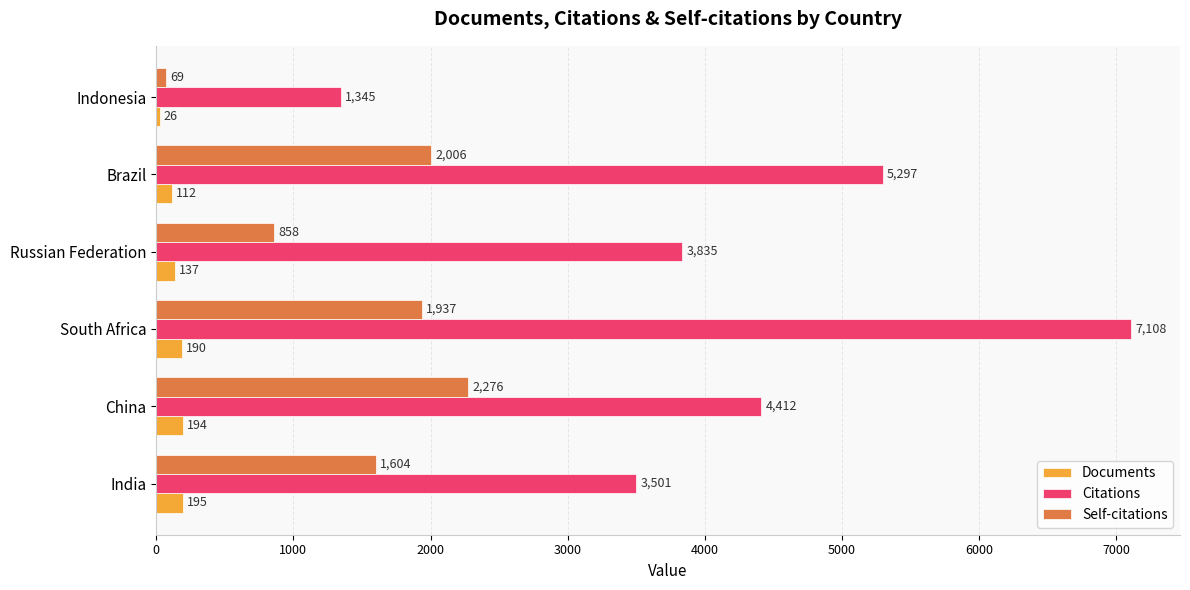

What is the approximate value of Documents at Russian Federation, to the nearest 10?

140